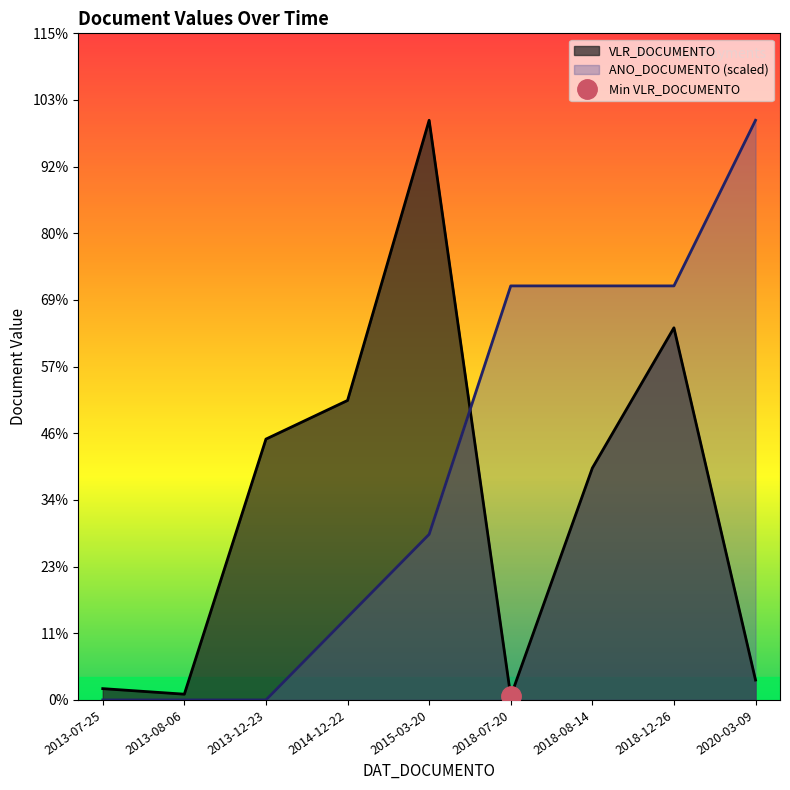

Which series has the largest range (max minus min)?

ANO_DOCUMENTO